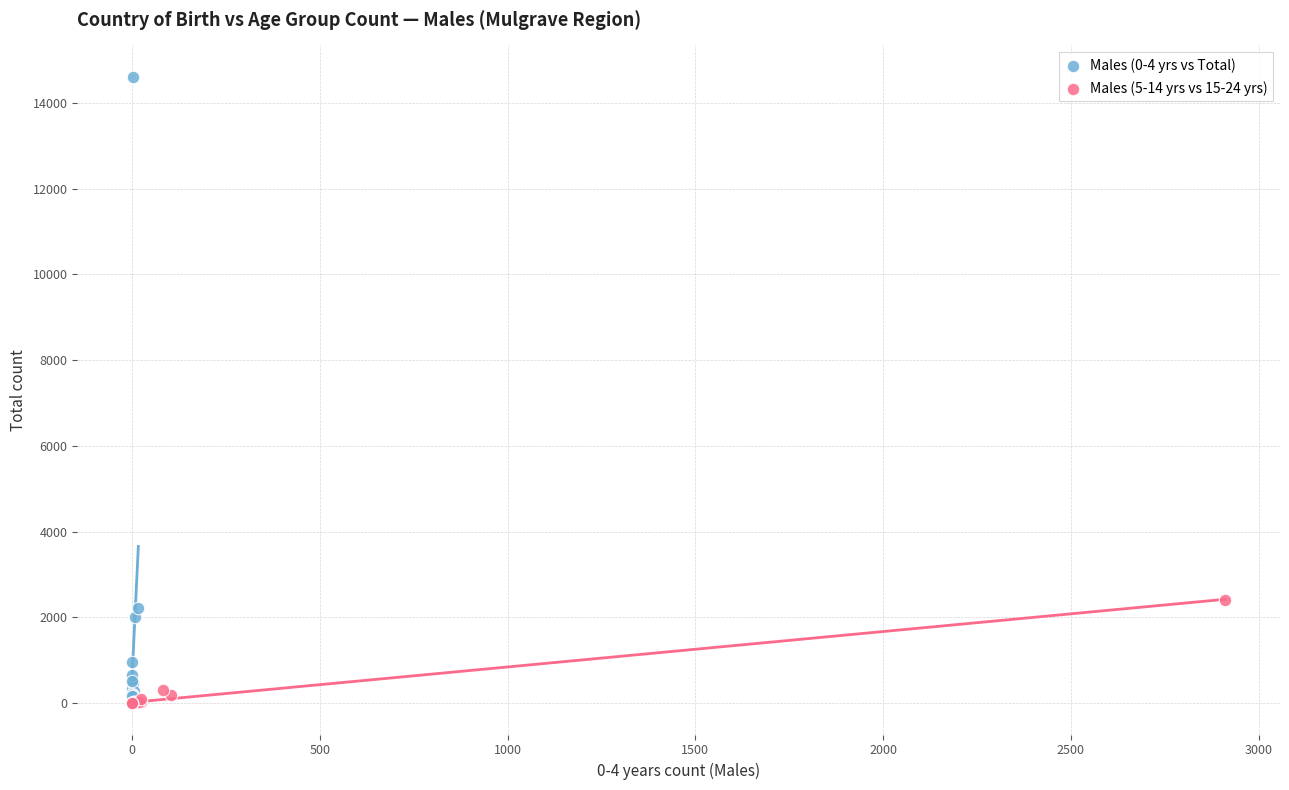

Which series reaches the maximum Y coordinate?

Males (0-4 yrs vs Total)